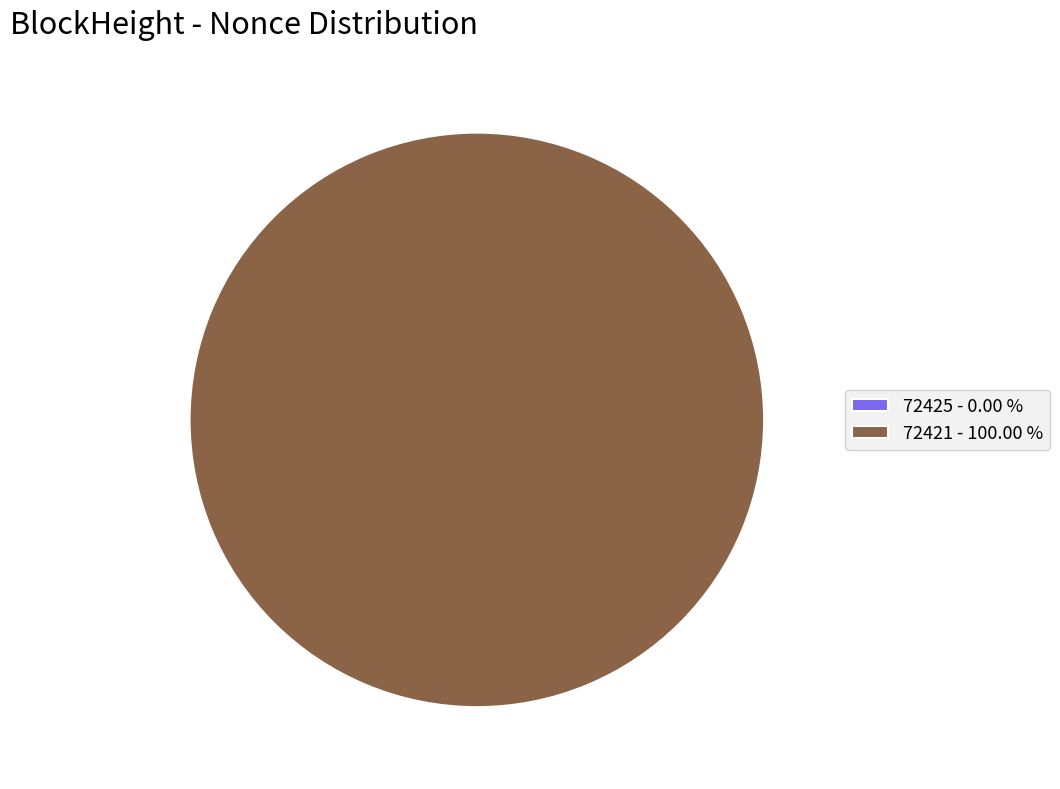

To the nearest percent, what is the combined percentage of 72425 and 72421?

100%